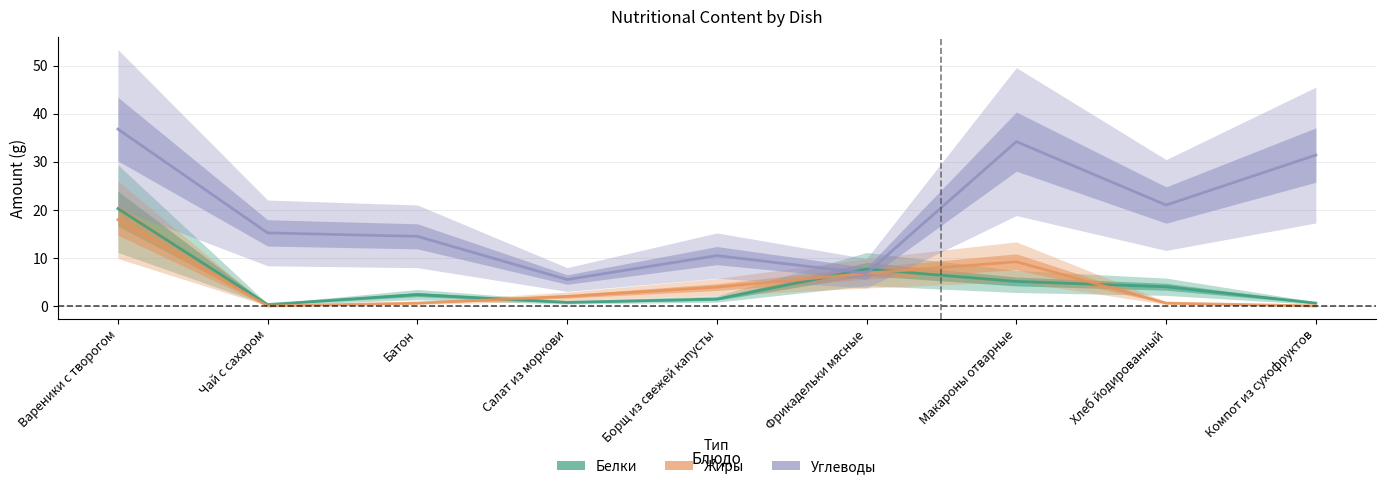

At which label does Жиры first exceed 2?

Вареники с творогом